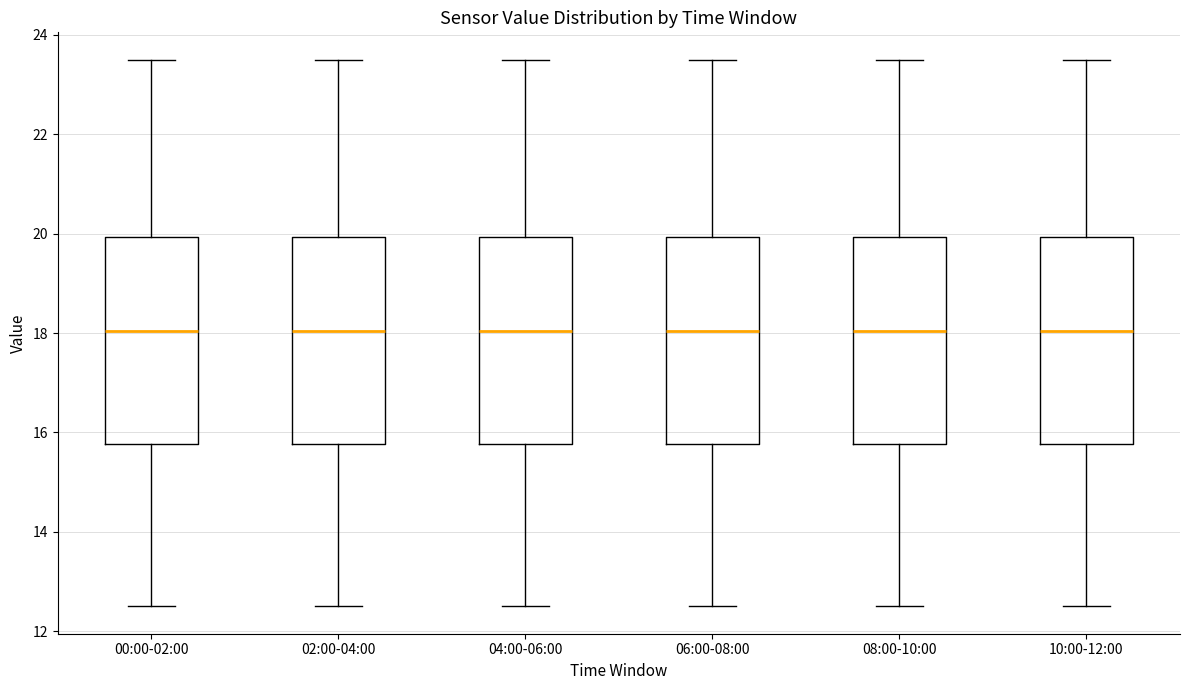

Reading left to right, read every box against the y-axis: the position of its median line, the range the box covers, and the ends of its whiskers. The values are not printed on the chart, so give them approximately, as read against the axis.

00:00-02:00: median 18.0, box 15.8 to 20.0, whiskers 12.6 to 23.6
02:00-04:00: median 18.0, box 15.8 to 20.0, whiskers 12.6 to 23.6
04:00-06:00: median 18.0, box 15.8 to 20.0, whiskers 12.6 to 23.6
06:00-08:00: median 18.0, box 15.8 to 20.0, whiskers 12.6 to 23.6
08:00-10:00: median 18.0, box 15.8 to 20.0, whiskers 12.6 to 23.6
10:00-12:00: median 18.0, box 15.8 to 20.0, whiskers 12.6 to 23.6